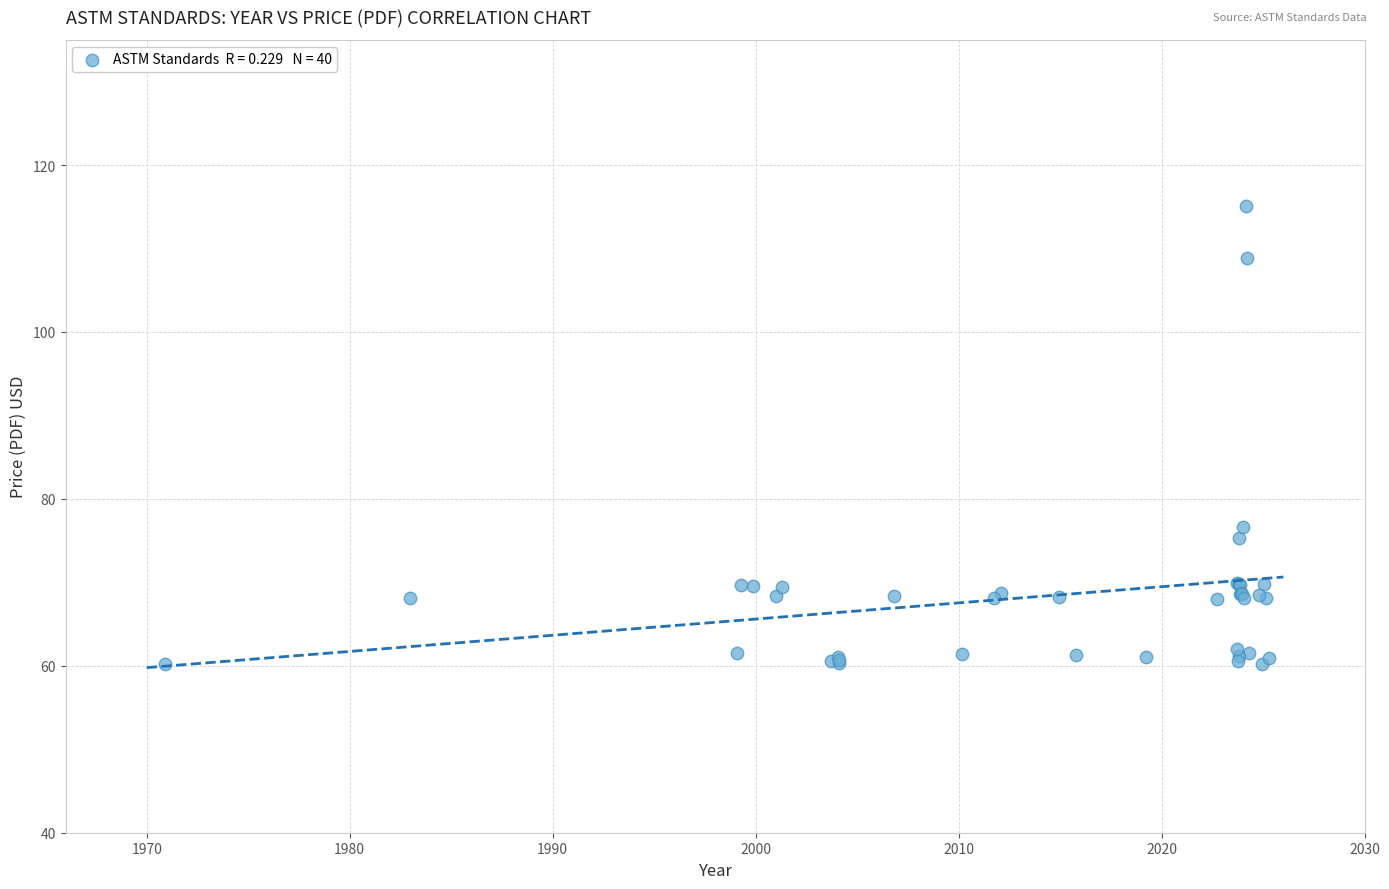

What Y value in the scatter plot is closest to 87?

76.6